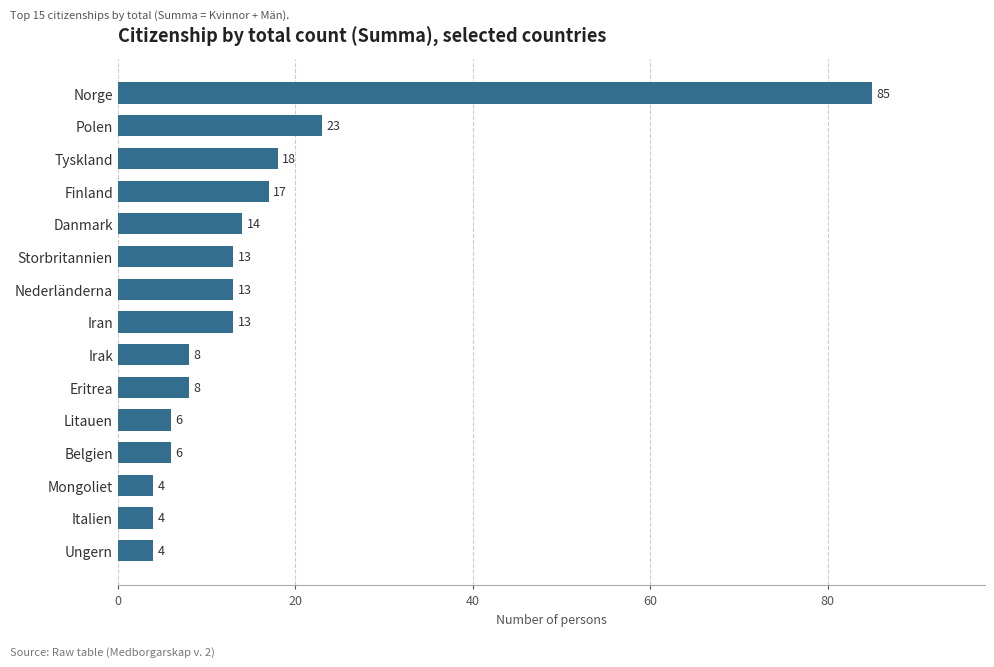

What is the sum of all values?

236